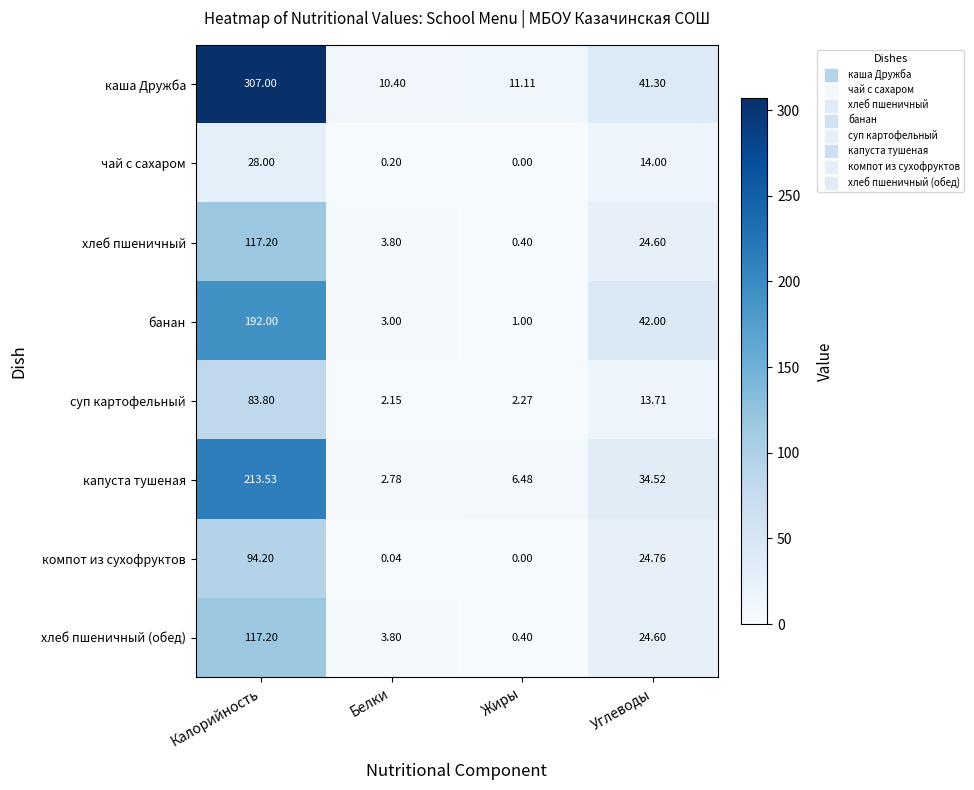

Count the number of categories in the chart.

4